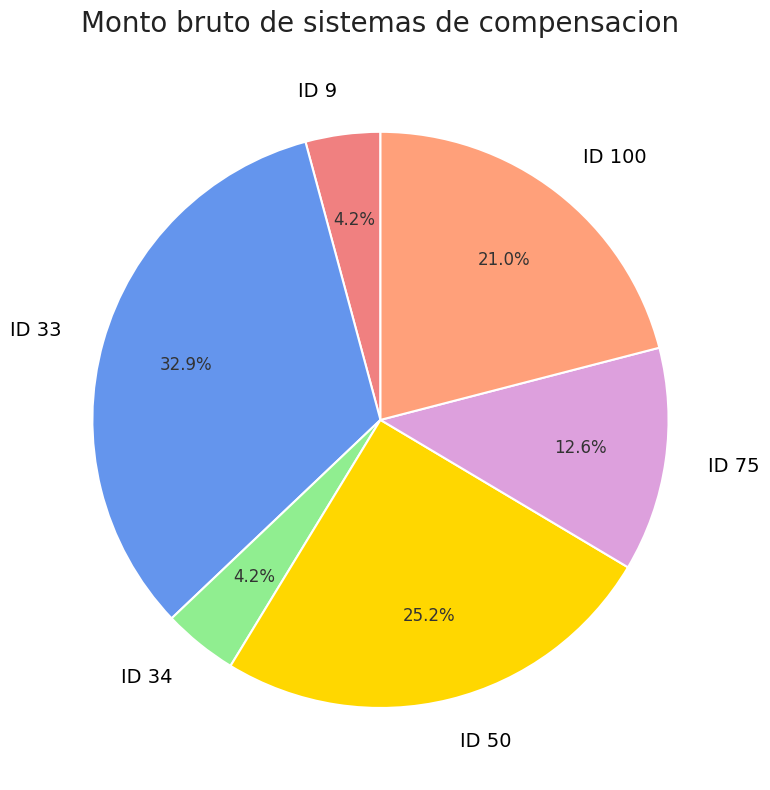

True or false: ID 75 accounts for 3% of the total.

False